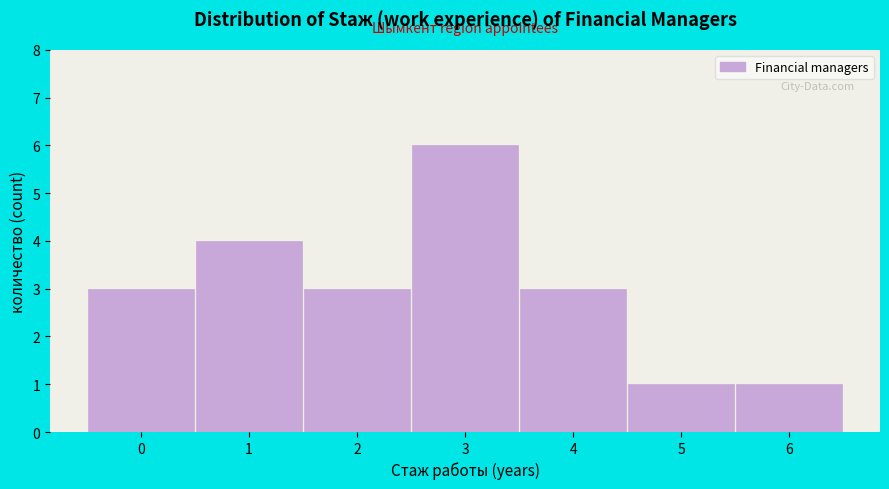

Over which range of the x-axis is the bar tallest?

2.5 to 3.5